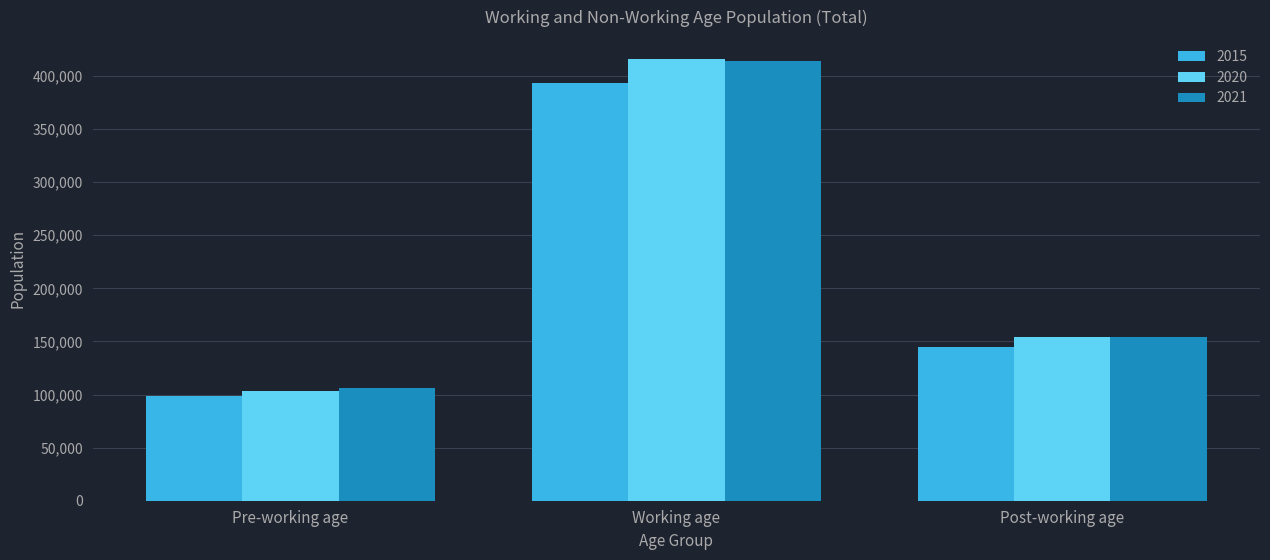

How many data points in 2021 are less than 154447?

1